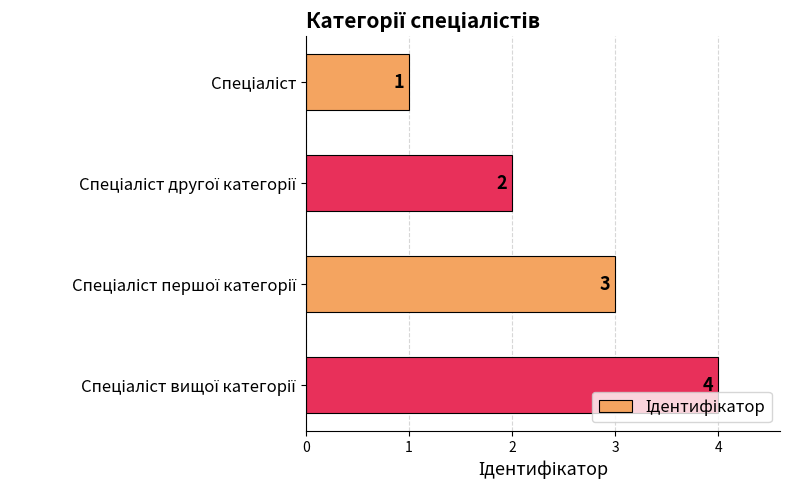

What is the value of the 2nd bar from the top?

2